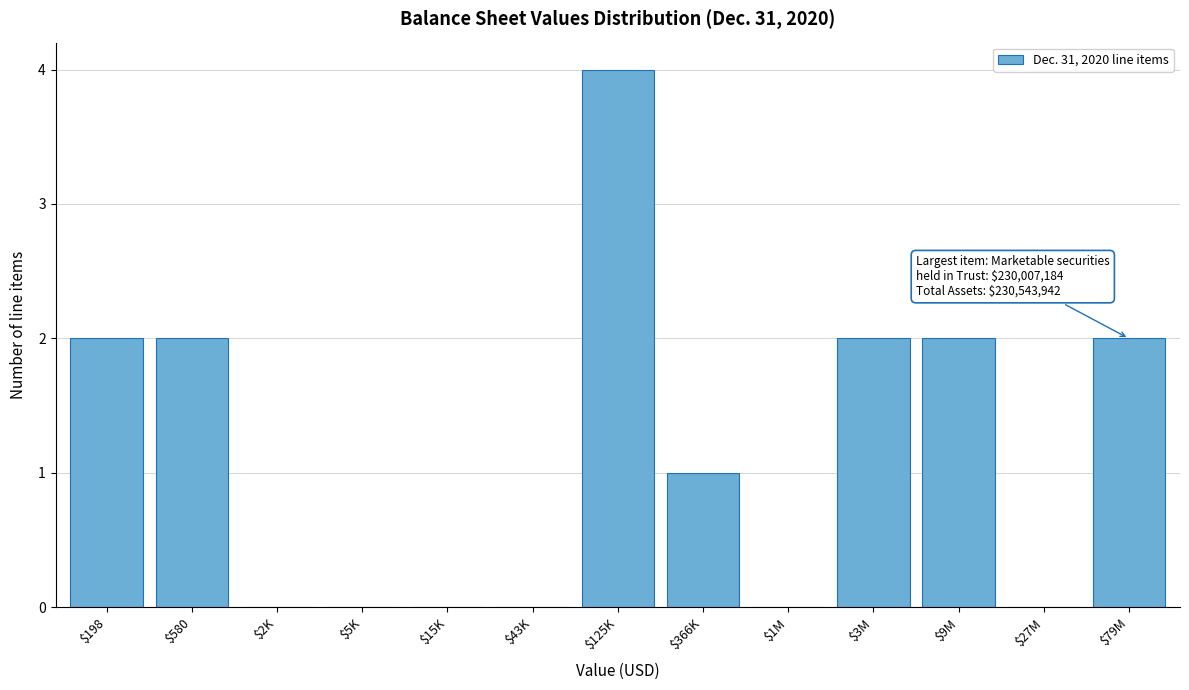

What is the greatest value displayed?

4